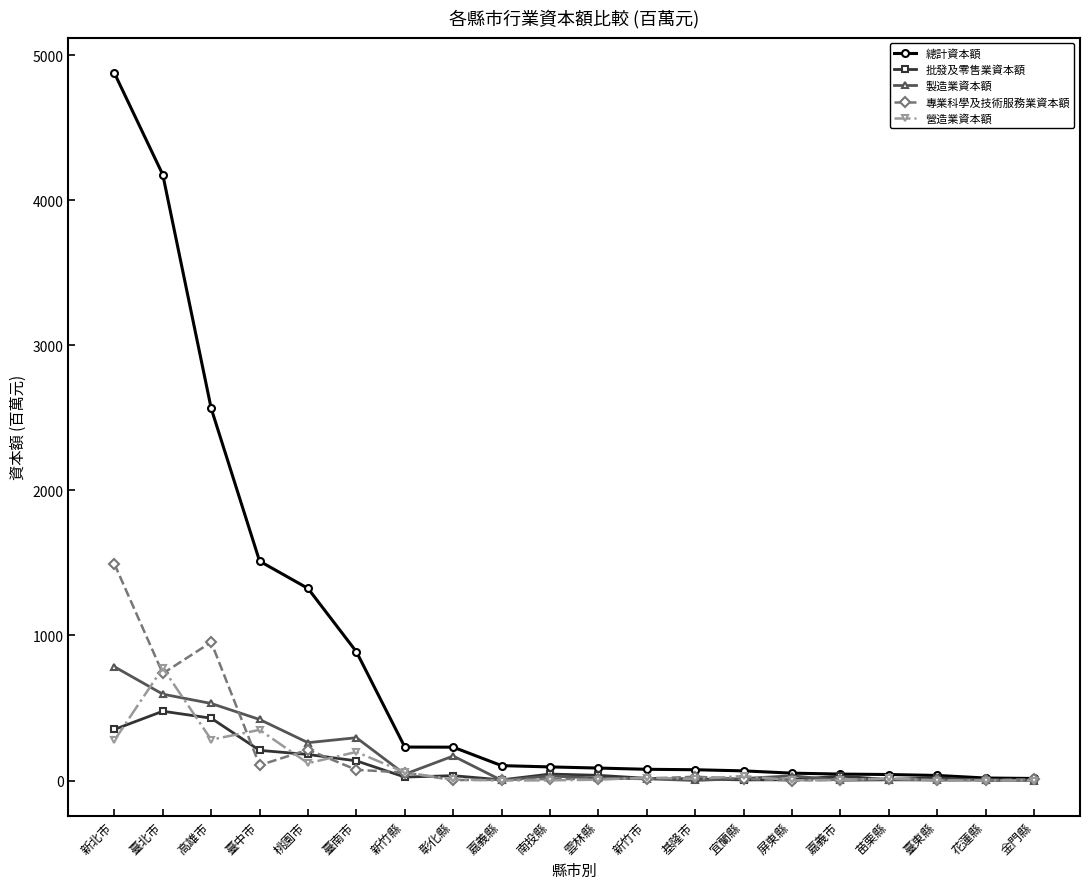

Where does the 專業科學及技術服務業資本額 series first go above 13?

新北市